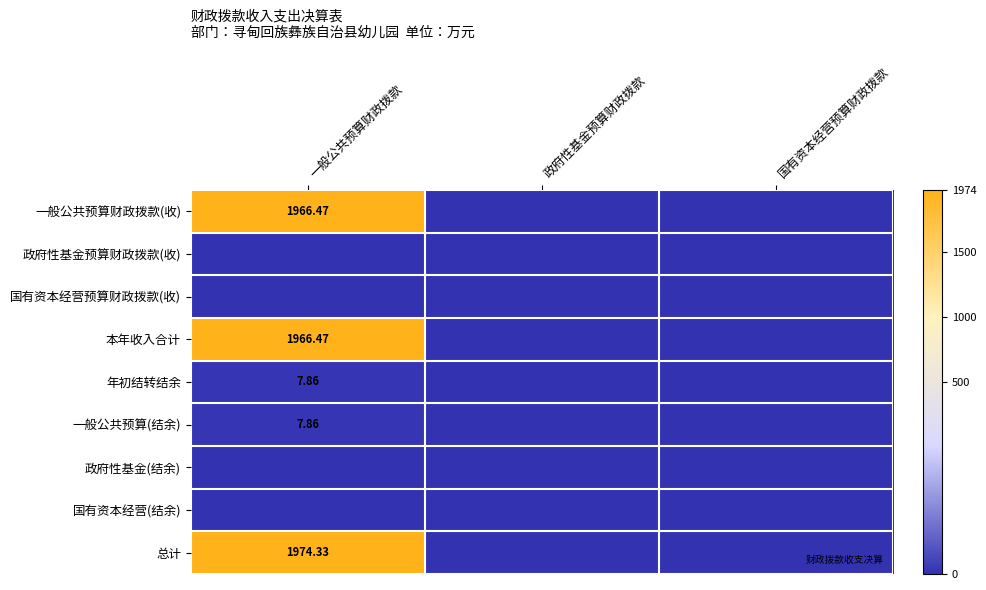

Which category has the highest value across all series?

一般公共预算财政拨款